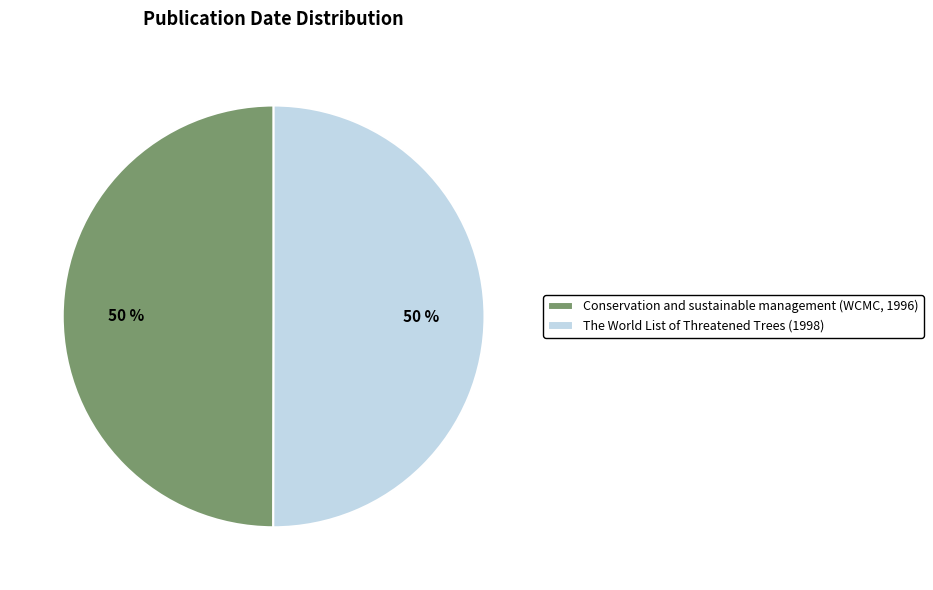

What percentage is the The World List of Threatened Trees (1998) slice, to the nearest percent?

50%